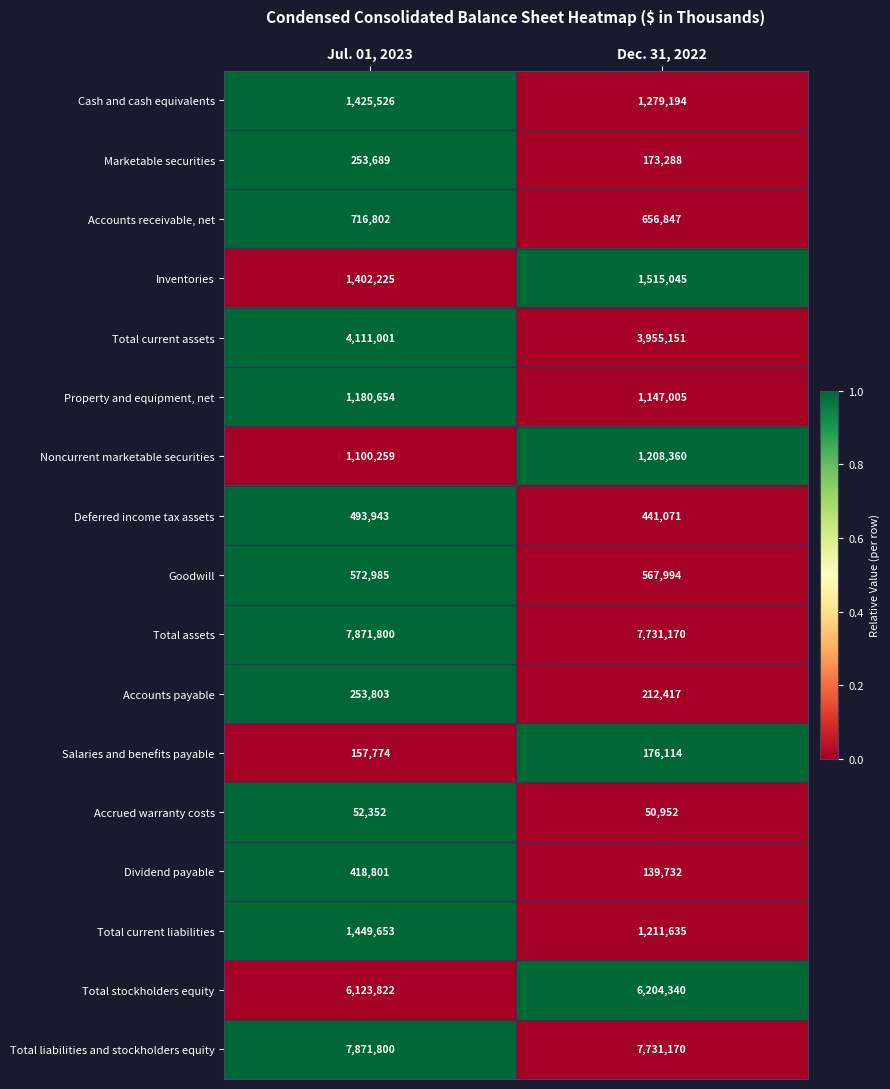

Which series changed the most between Jul. 01, 2023 and Dec. 31, 2022?

Dividend payable